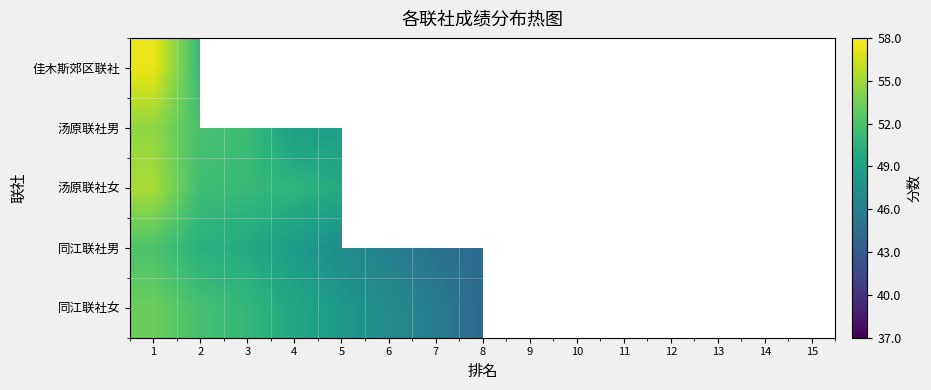

How many data points does each series have?

15